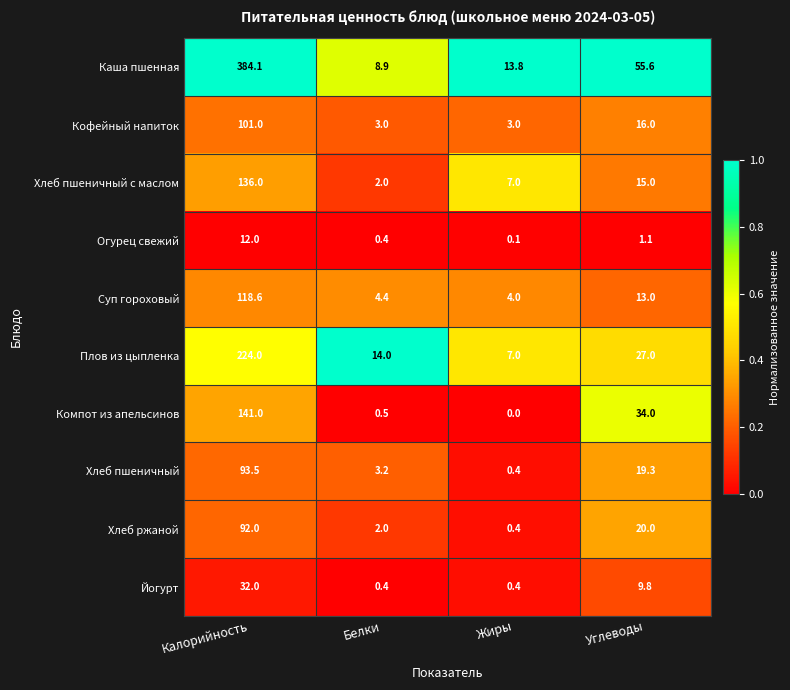

Which series has the widest spread of values?

Каша пшенная